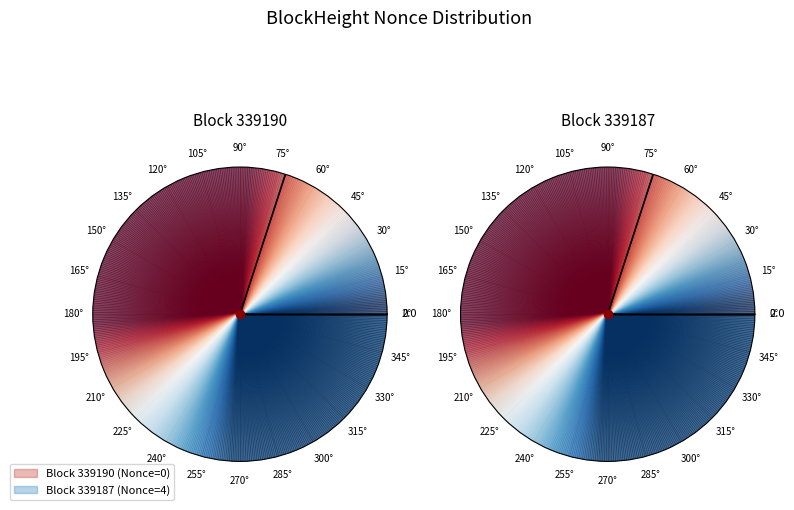

Is there any slice that represents more than half of the pie?

Yes